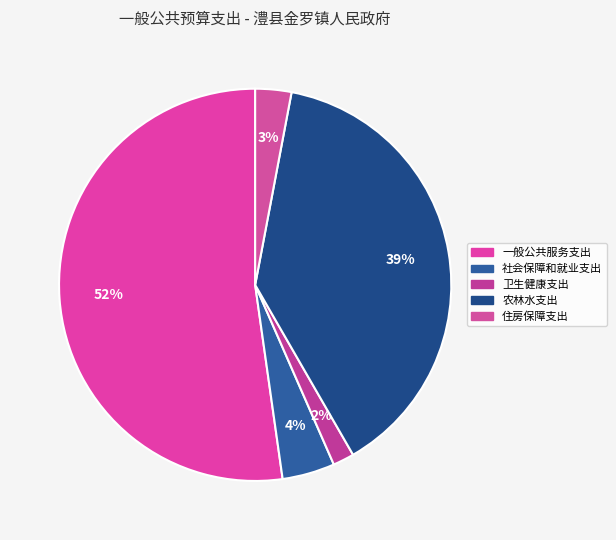

To the nearest percent, what is the combined percentage of 住房保障支出 and 社会保障和就业支出?

7%